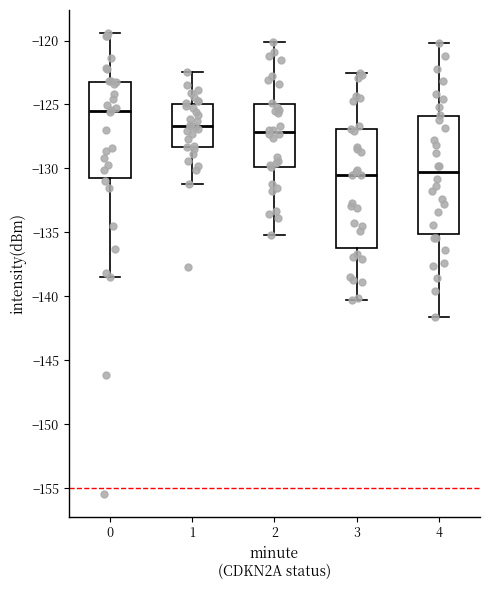

Which box's median line is the highest?

0